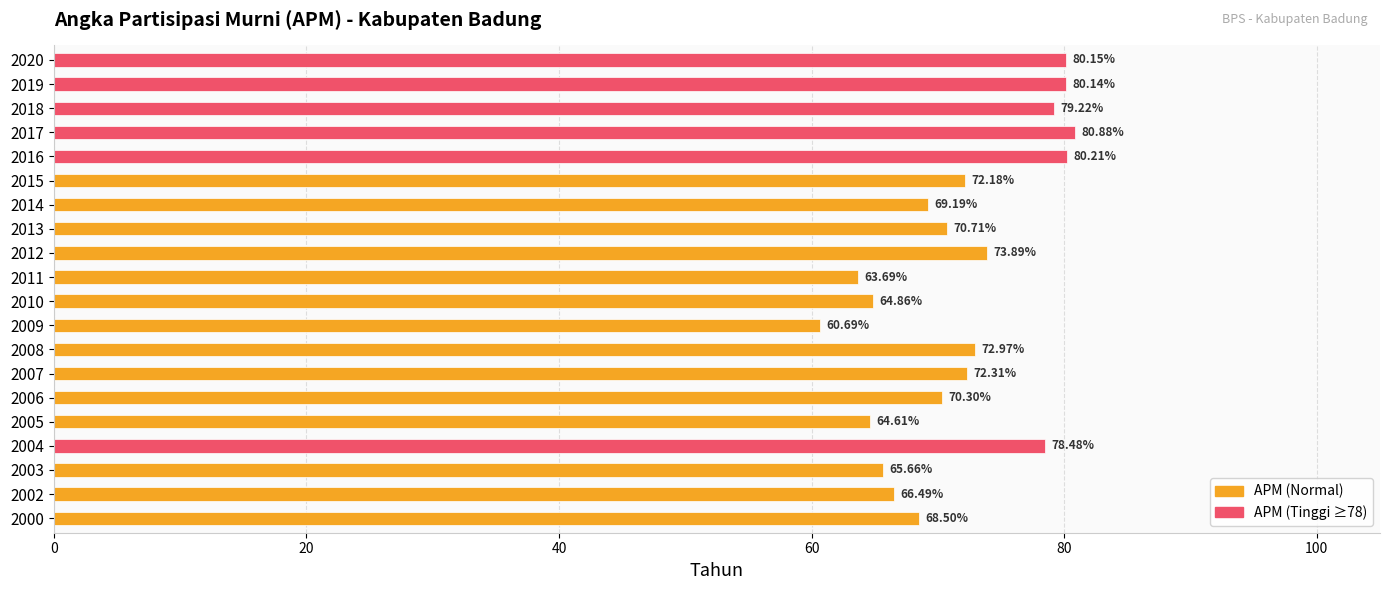

List the labels in order of value, largest first.

2017, 2016, 2020, 2019, 2018, 2004, 2012, 2008, 2007, 2015, 2013, 2006, 2014, 2000, 2002, 2003, 2010, 2005, 2011, 2009